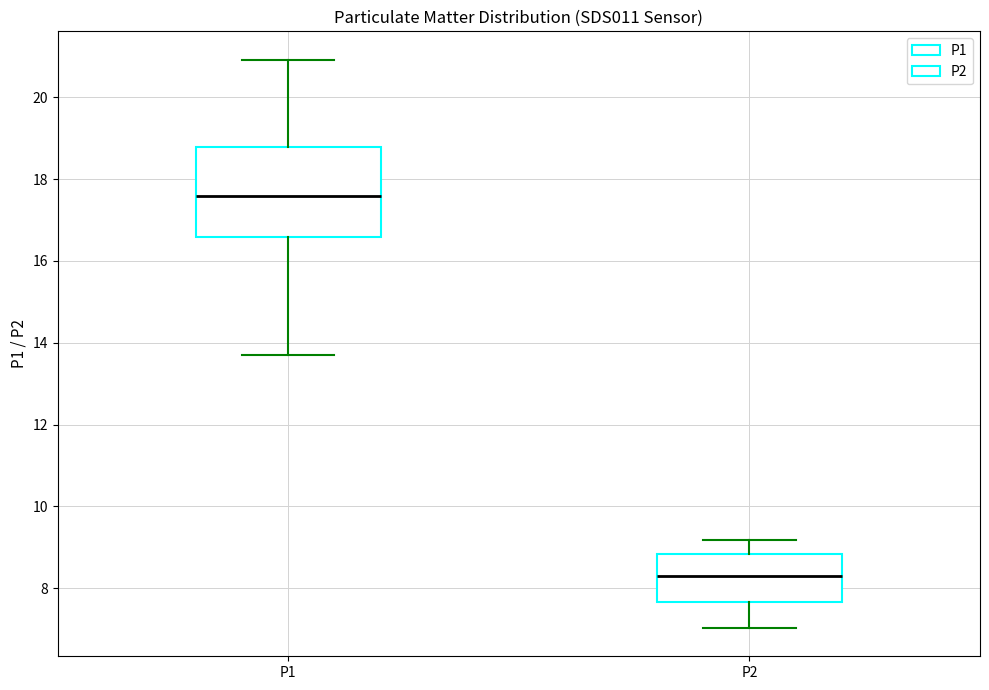

Reading left to right, transcribe this box plot: for each box, give where its median line is, the range the box spans, and where its two whiskers end, as read against the y-axis. The values are not printed on the chart, so give them approximately, as read against the axis.

P1: median 17.6, box 16.6 to 18.8, whiskers 13.8 to 21.0
P2: median 8.2, box 7.6 to 8.8, whiskers 7.0 to 9.2